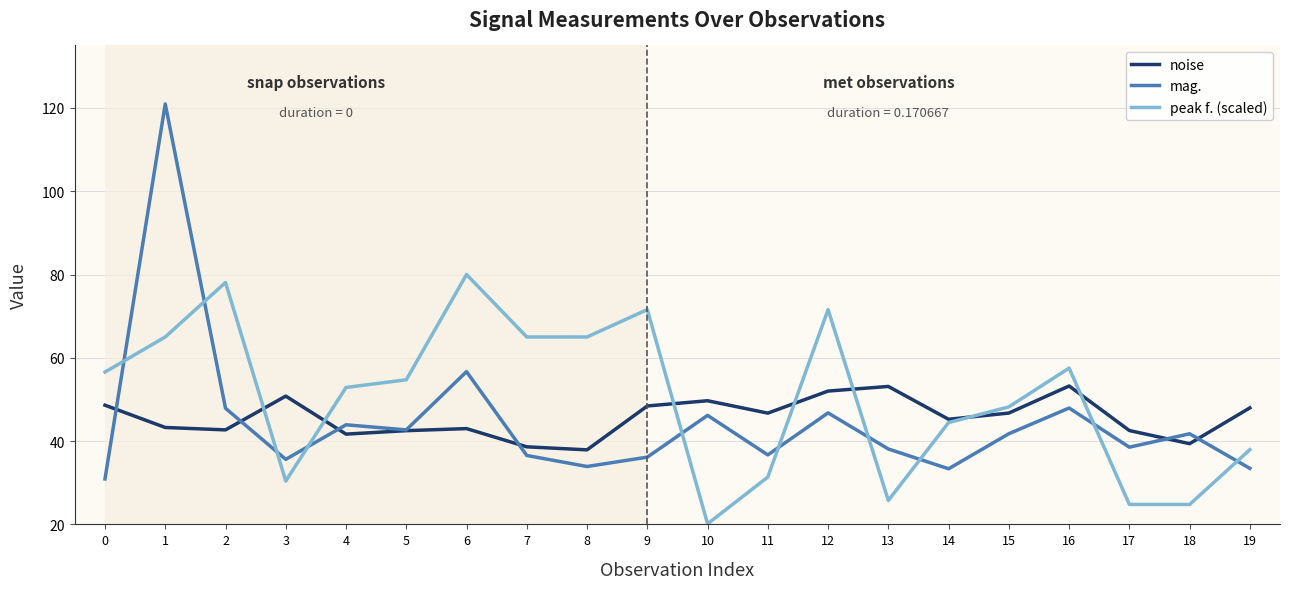

At how many categories does at least one series exceed 97?

1